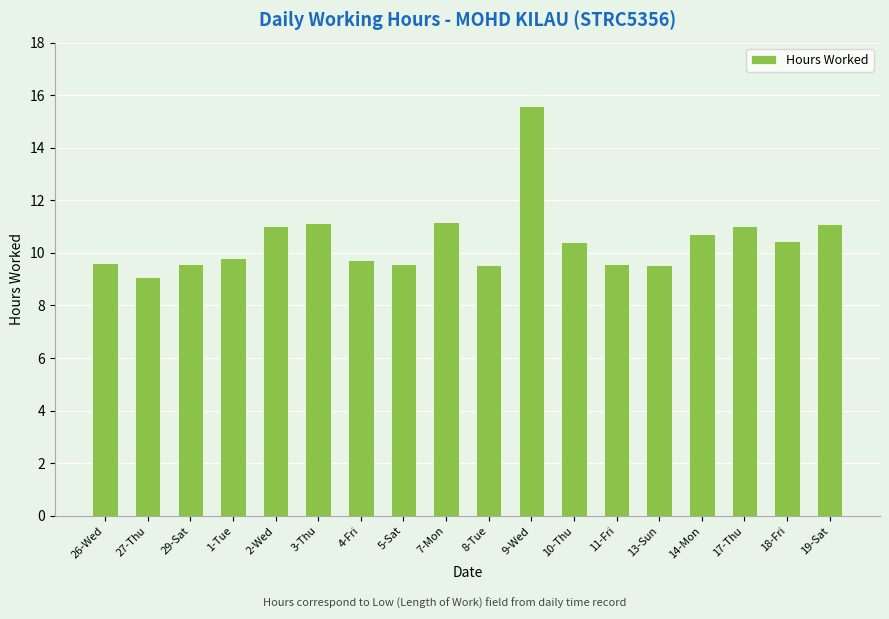

What is the difference between the values at 5-Sat and 14-Mon?

1.2